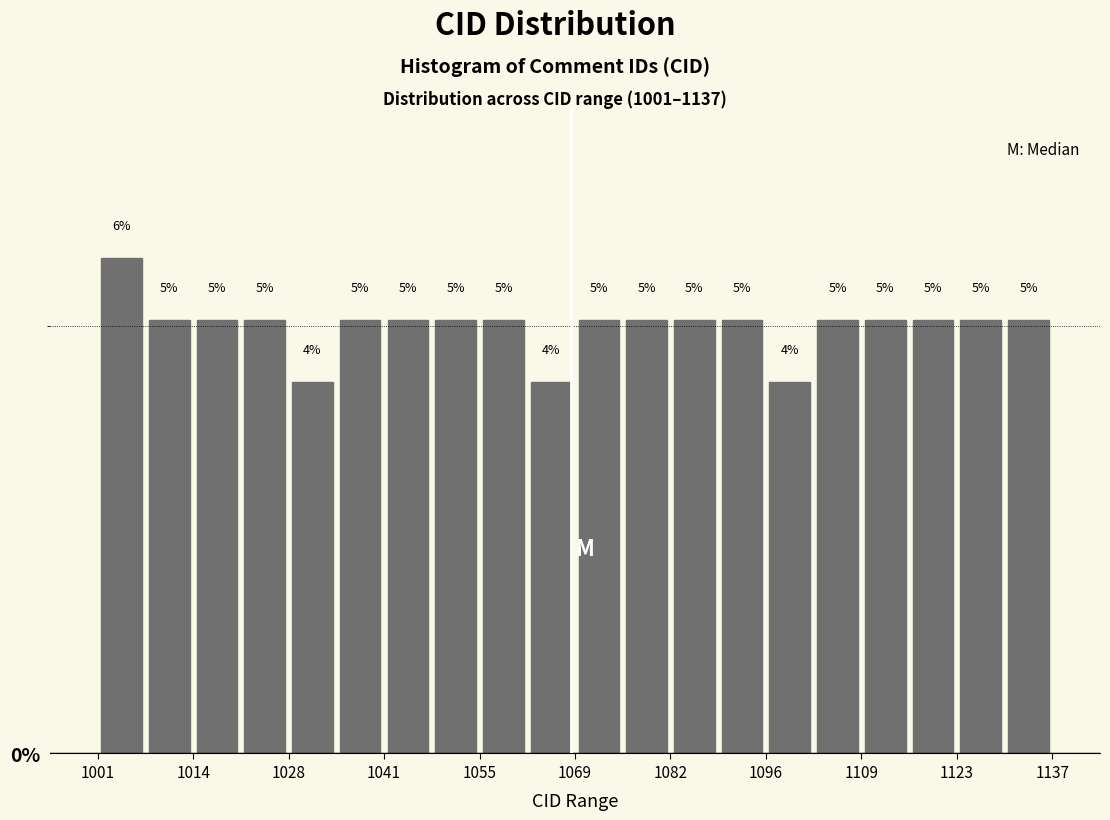

Read against the x-axis, roughly where is the centre of the tallest bar?

1004